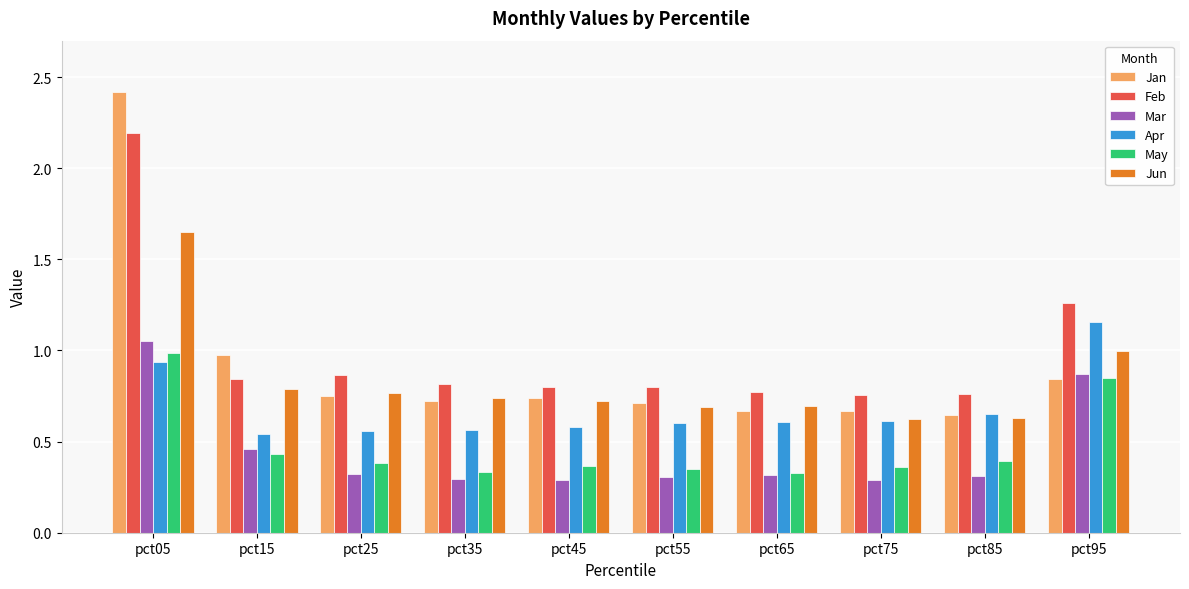

Is it true that Mar equals 0.3 at pct25?

True